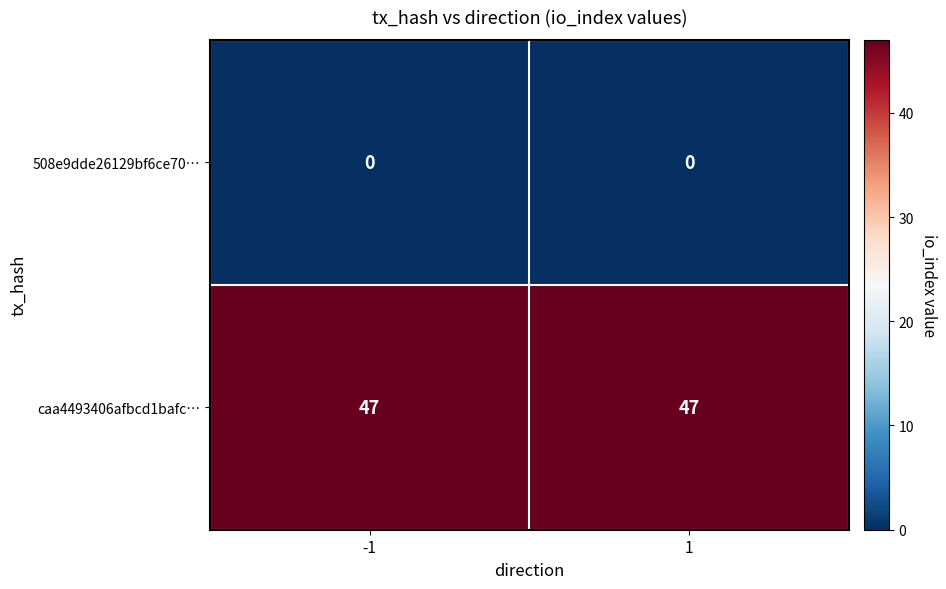

What is the spread (max minus min) of values at -1?

47